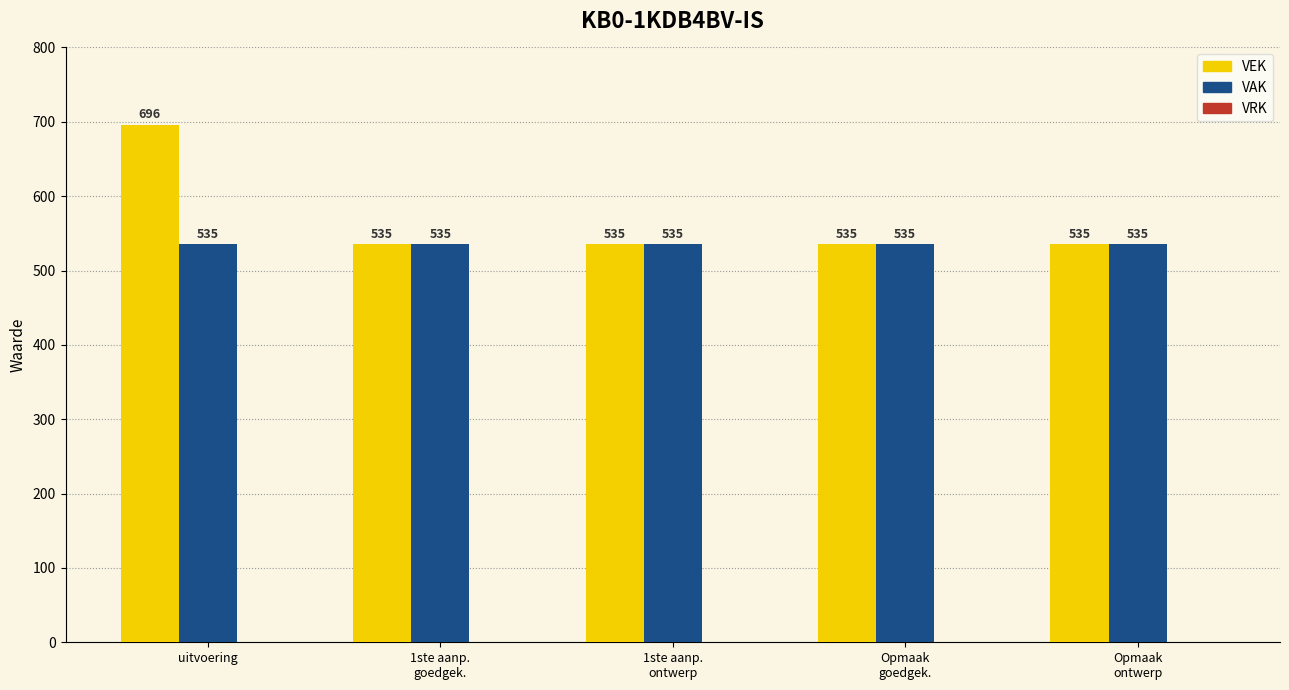

What is the highest value of the VAK series?

535